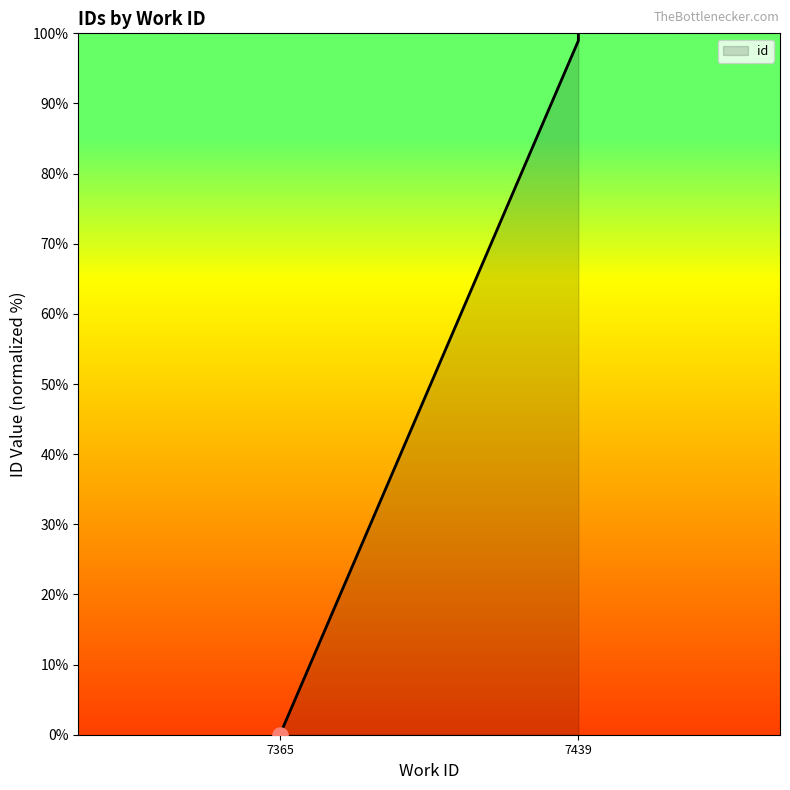

Which has a higher value, 7439 or 7439?

7439